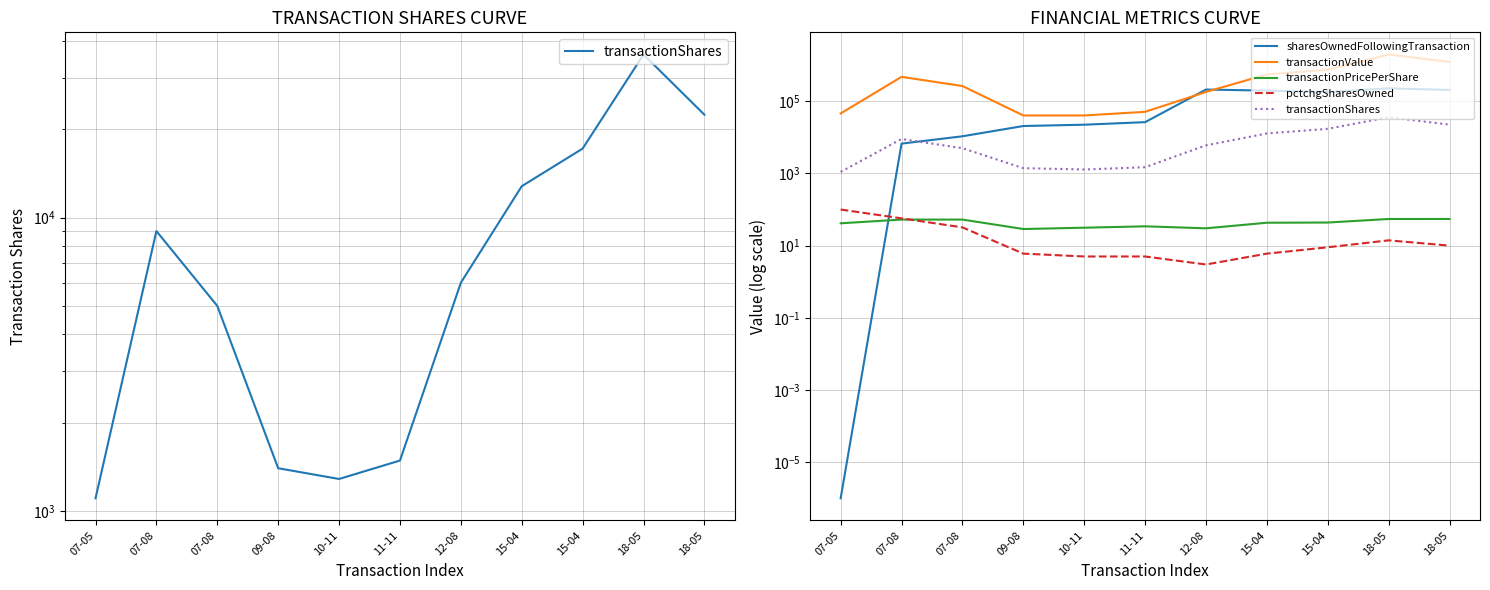

Where do sharesOwnedFollowingTransaction and transactionPricePerShare first cross each other?

07-05 and 07-08